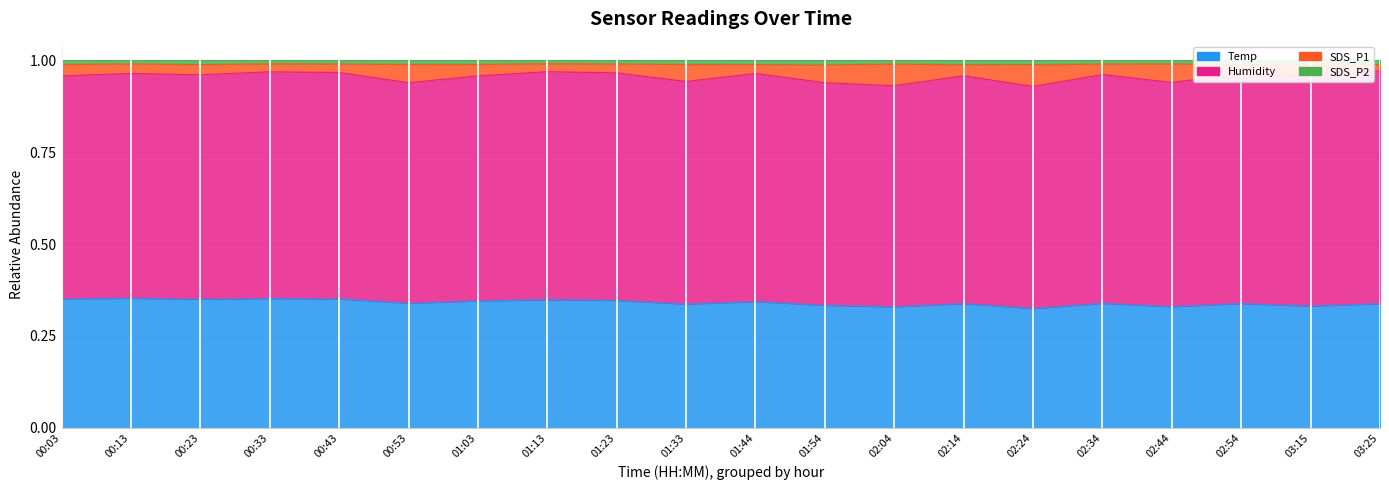

What position from the right is 01:44?

10